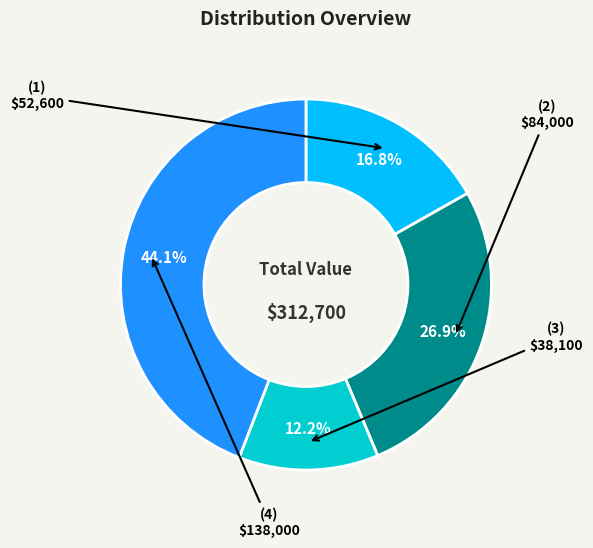

Rank the categories by value from lowest to highest.

(3), (1), (2), (4)